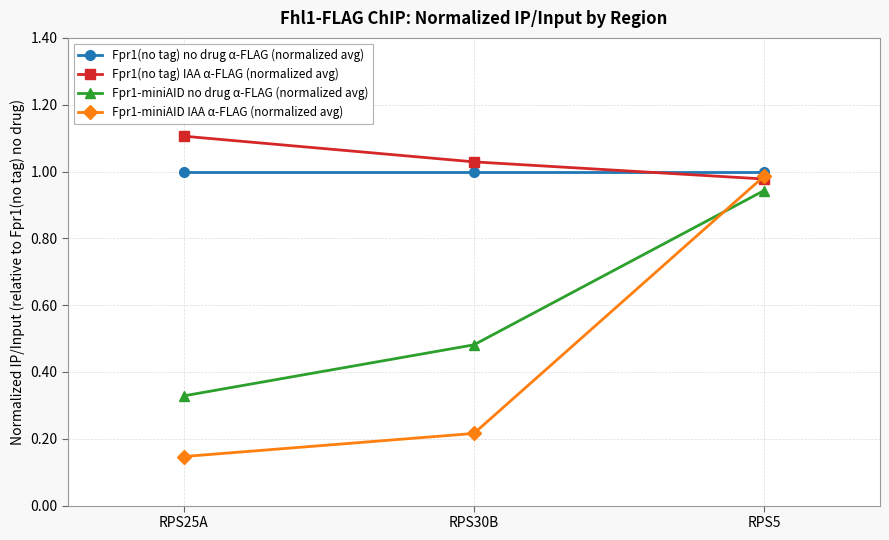

The Fpr1(no tag) IAA α-FLAG (normalized avg) series shows 0.3 at RPS5. True or false?

False